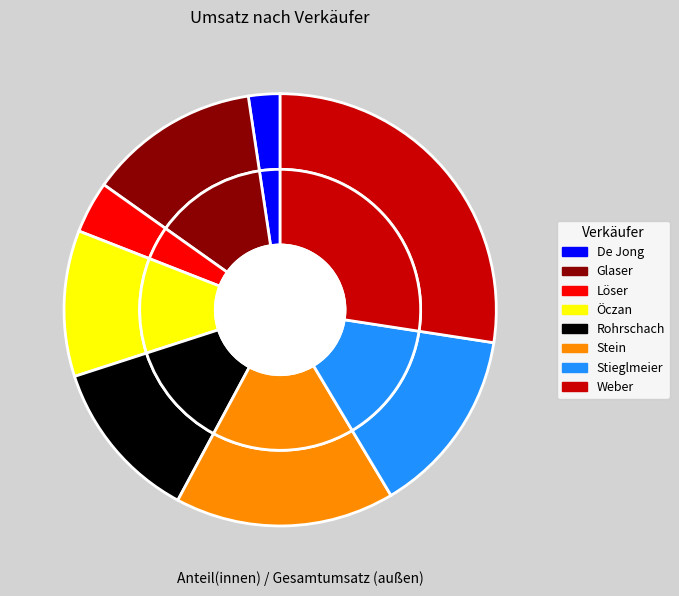

Which category has the biggest portion of the pie?

Weber